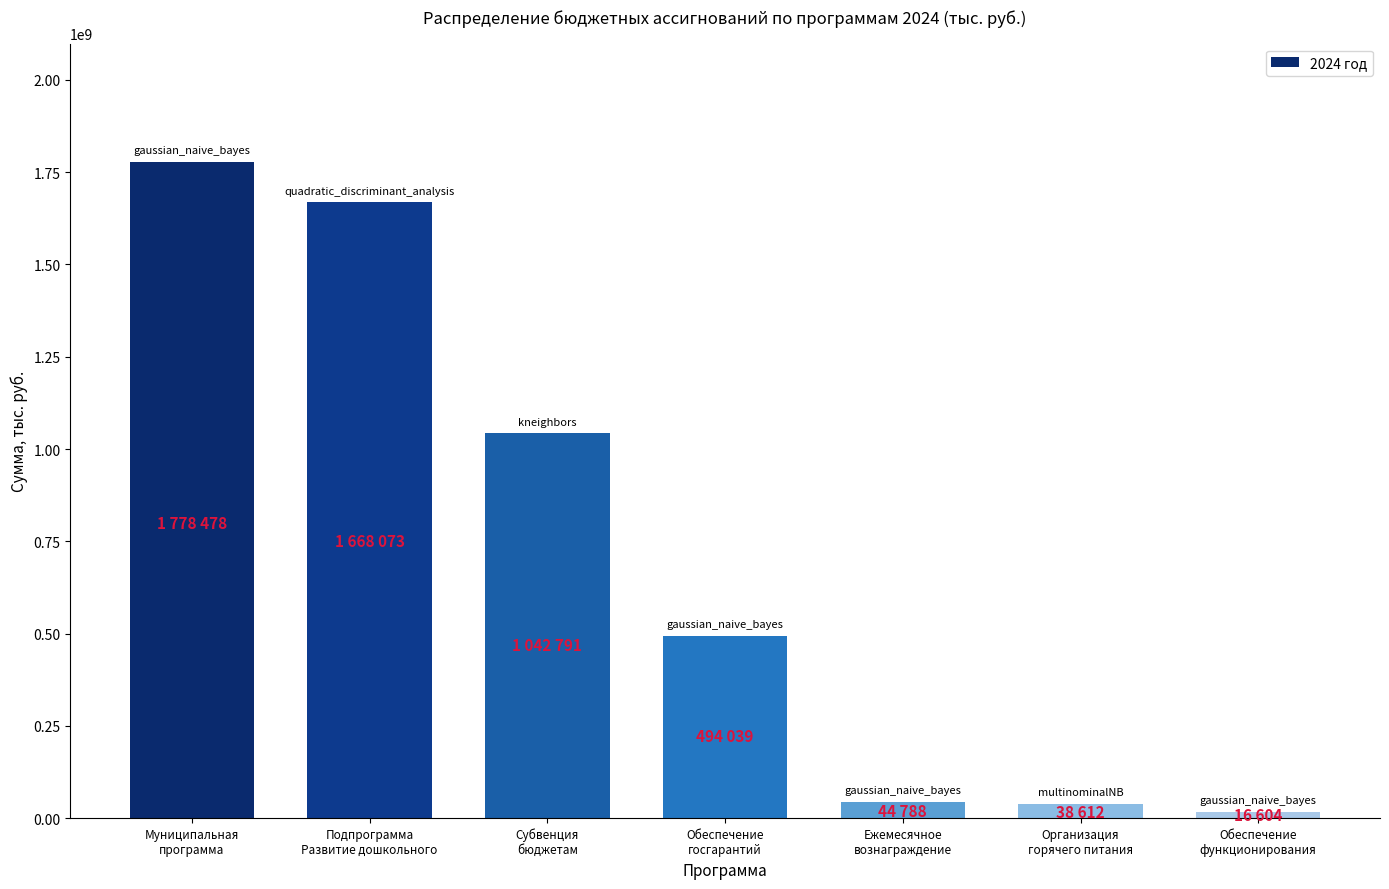

True or false: the data shows 229090022.9 at Субвенция
бюджетам.

False